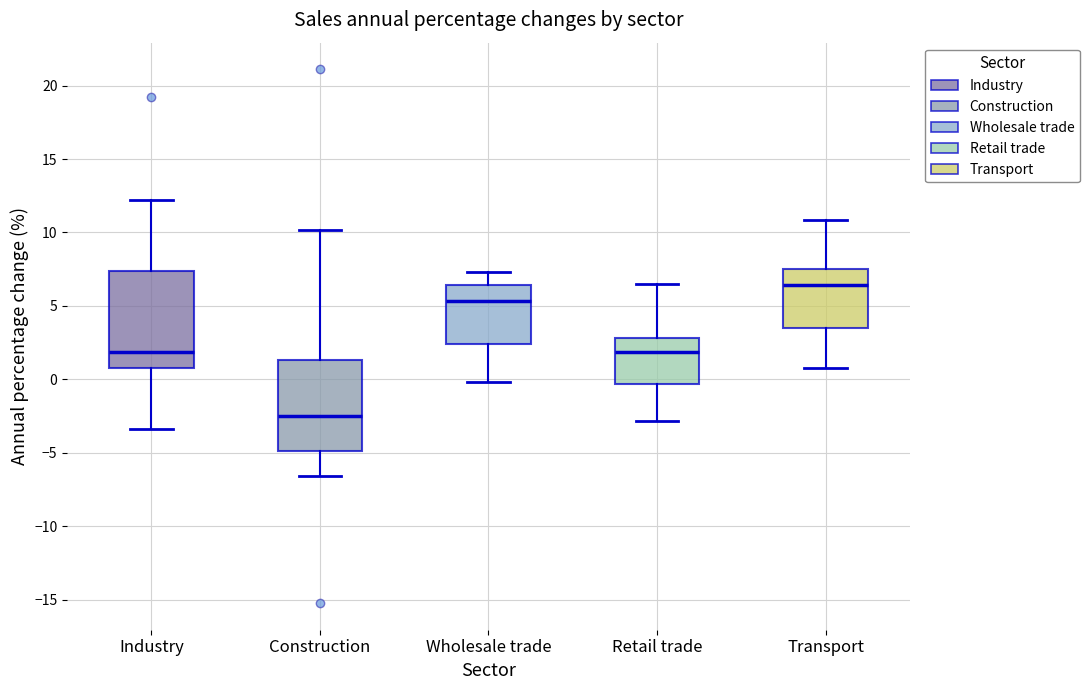

Reading left to right, transcribe this box plot: for each box, give where its median line is, the range the box spans, and where its two whiskers end, as read against the y-axis. The values are not printed on the chart, so give them approximately, as read against the axis.

Industry: median 2.0, box 1.0 to 7.5, whiskers -3.5 to 12.0
Construction: median -2.5, box -5.0 to 1.5, whiskers -6.5 to 10.0
Wholesale trade: median 5.5, box 2.5 to 6.5, whiskers 0.0 to 7.5
Retail trade: median 2.0, box -0.5 to 3.0, whiskers -3.0 to 6.5
Transport: median 6.5, box 3.5 to 7.5, whiskers 1.0 to 11.0